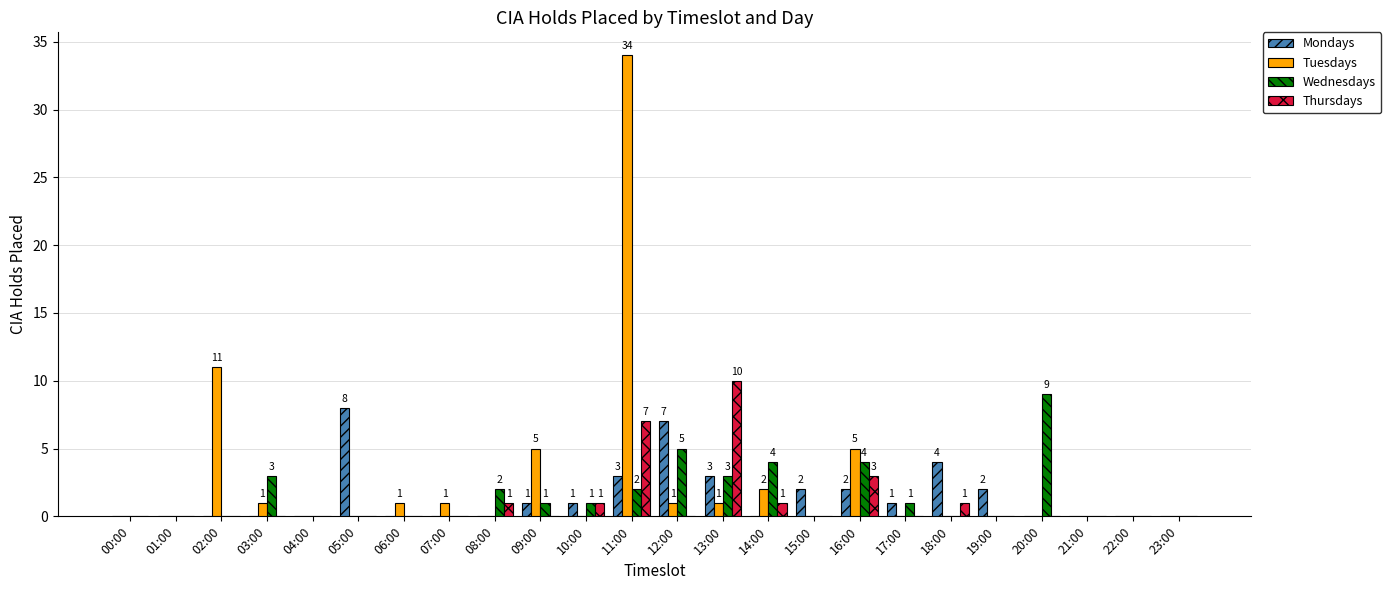

Reading right to left, what are all the values shown in this chart?

Mondays: 23:00=0	22:00=0	21:00=0	20:00=0	19:00=2	18:00=4	17:00=1	16:00=2	15:00=2	14:00=0	13:00=3	12:00=7	11:00=3	10:00=1	09:00=1	08:00=0	07:00=0	06:00=0	05:00=8	04:00=0	03:00=0	02:00=0	01:00=0	00:00=0
Tuesdays: 23:00=0	22:00=0	21:00=0	20:00=0	19:00=0	18:00=0	17:00=0	16:00=5	15:00=0	14:00=2	13:00=1	12:00=1	11:00=34	10:00=0	09:00=5	08:00=0	07:00=1	06:00=1	05:00=0	04:00=0	03:00=1	02:00=11	01:00=0	00:00=0
Wednesdays: 23:00=0	22:00=0	21:00=0	20:00=9	19:00=0	18:00=0	17:00=1	16:00=4	15:00=0	14:00=4	13:00=3	12:00=5	11:00=2	10:00=1	09:00=1	08:00=2	07:00=0	06:00=0	05:00=0	04:00=0	03:00=3	02:00=0	01:00=0	00:00=0
Thursdays: 23:00=0	22:00=0	21:00=0	20:00=0	19:00=0	18:00=1	17:00=0	16:00=3	15:00=0	14:00=1	13:00=10	12:00=0	11:00=7	10:00=1	09:00=0	08:00=1	07:00=0	06:00=0	05:00=0	04:00=0	03:00=0	02:00=0	01:00=0	00:00=0